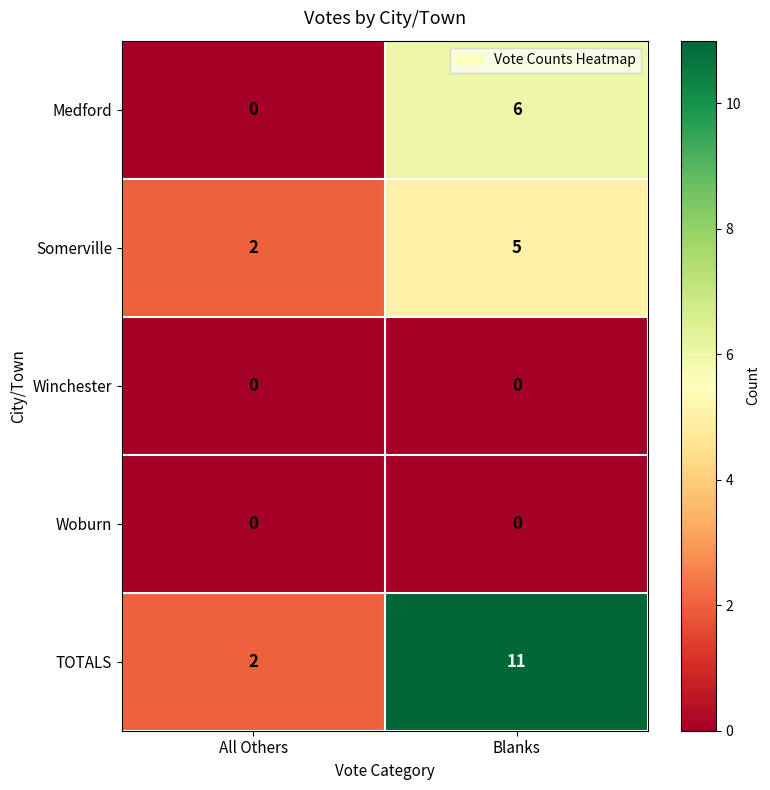

Rank the categories by TOTALS value from highest to lowest.

Blanks, All Others